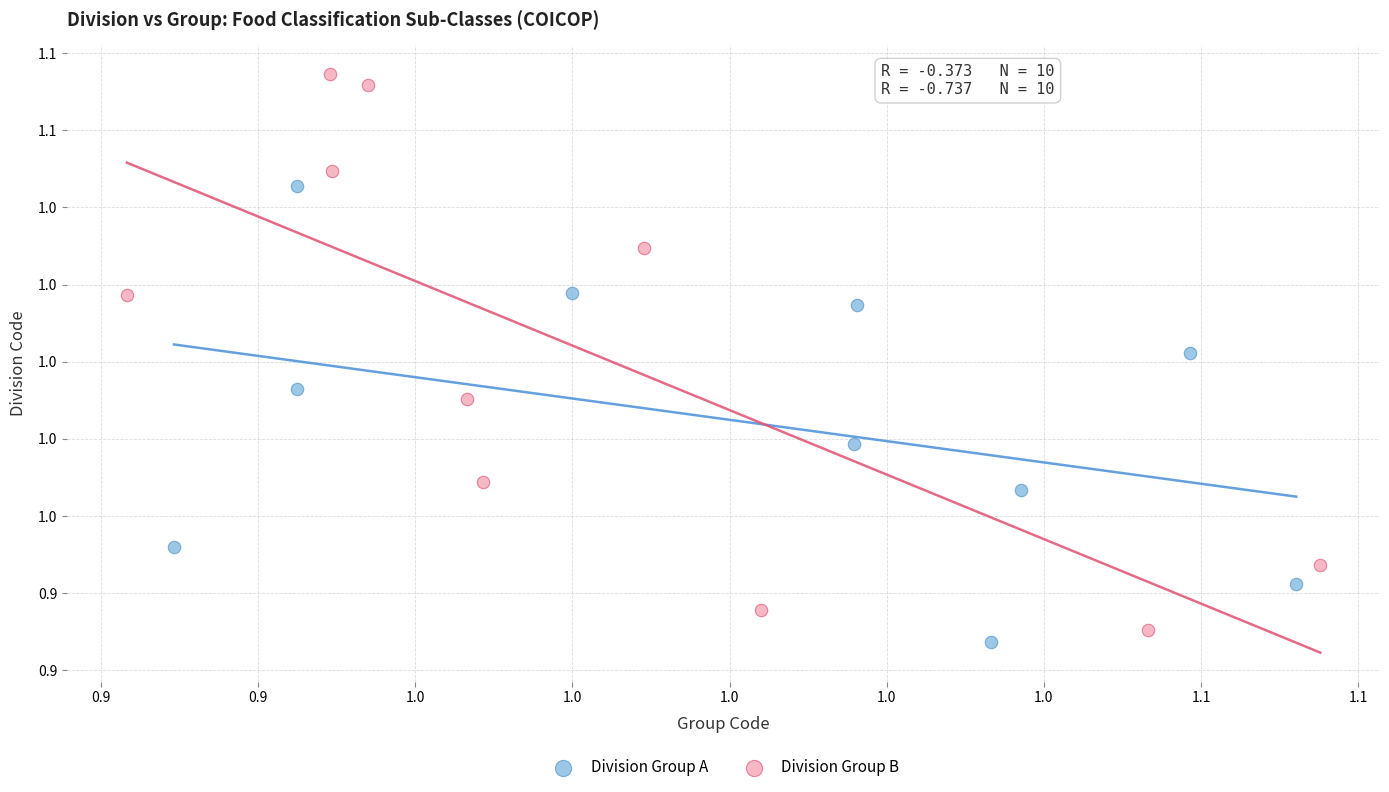

What are all the series names shown in the legend?

Division Group A, Division Group B